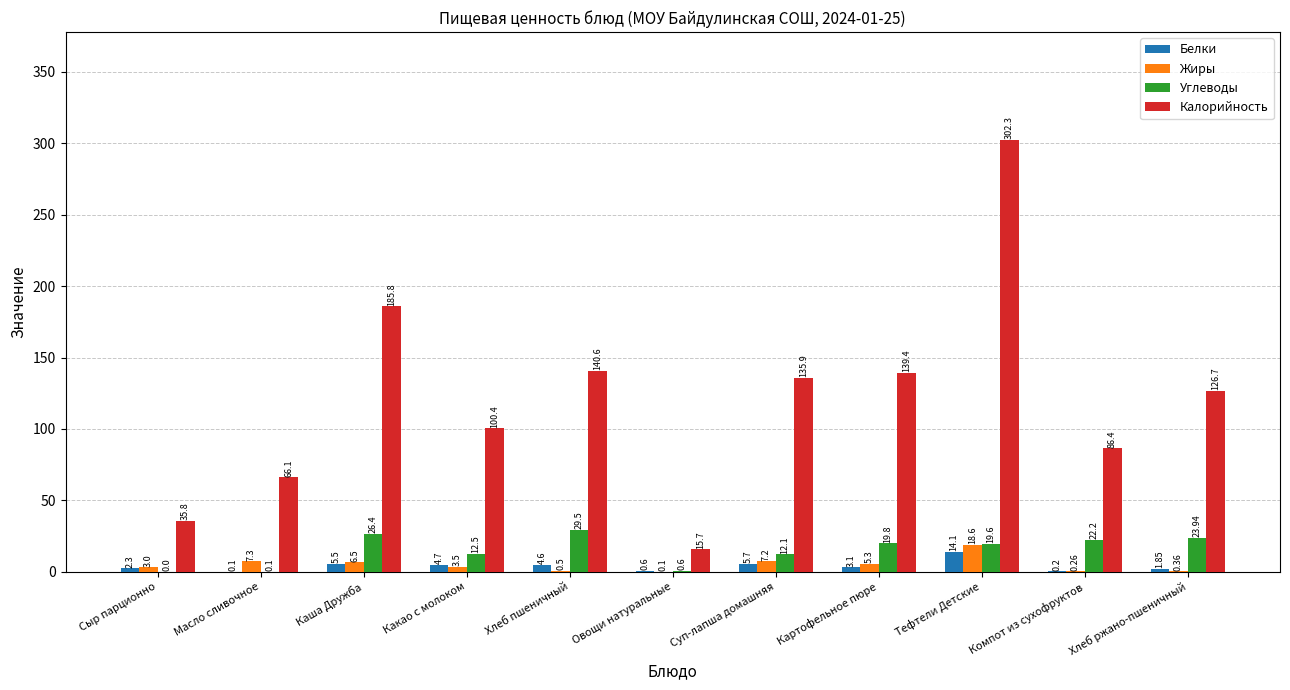

The Углеводы series shows 29.5 at Хлеб пшеничный. True or false?

True